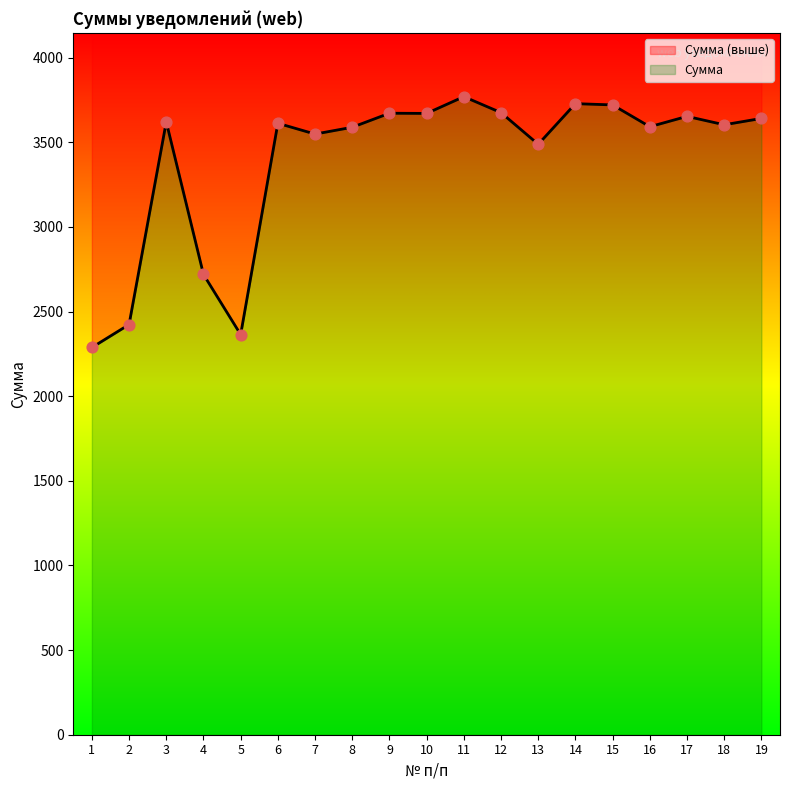

What is the ratio of the value at 9 to the value at 1?

1.6